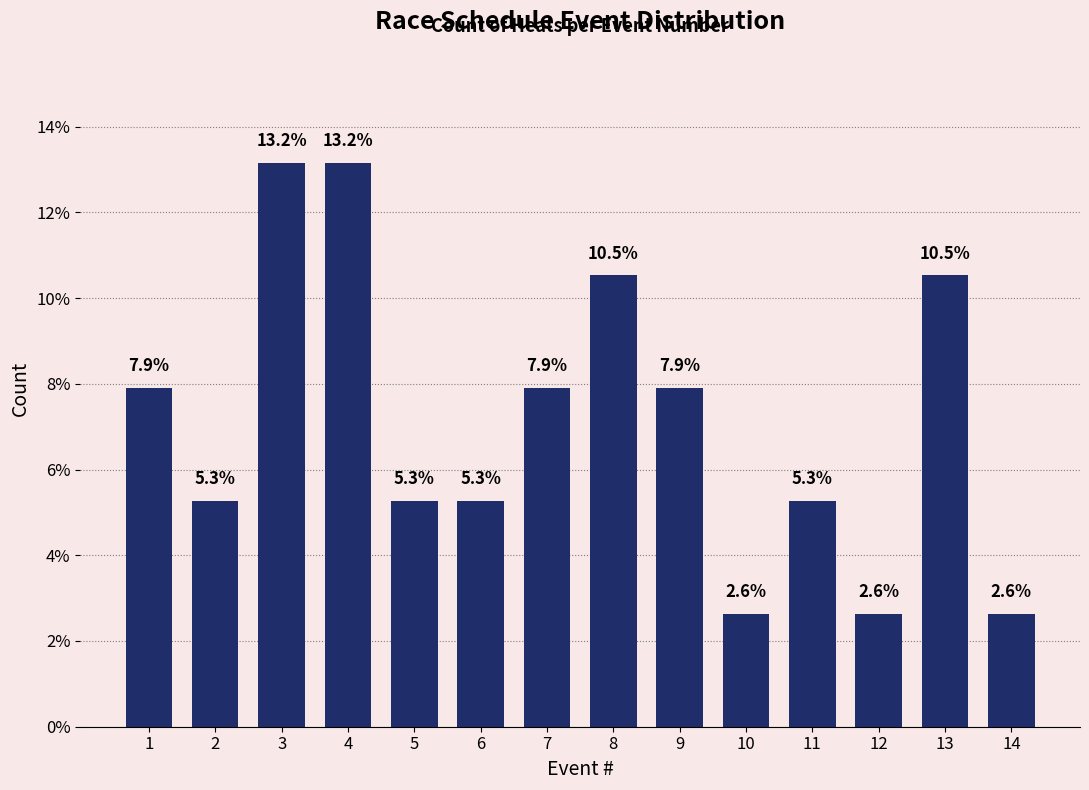

Reading left to right, what are all the values shown in this chart?

7.9	5.3	13.2	13.2	5.3	5.3	7.9	10.5	7.9	2.6	5.3	2.6	10.5	2.6